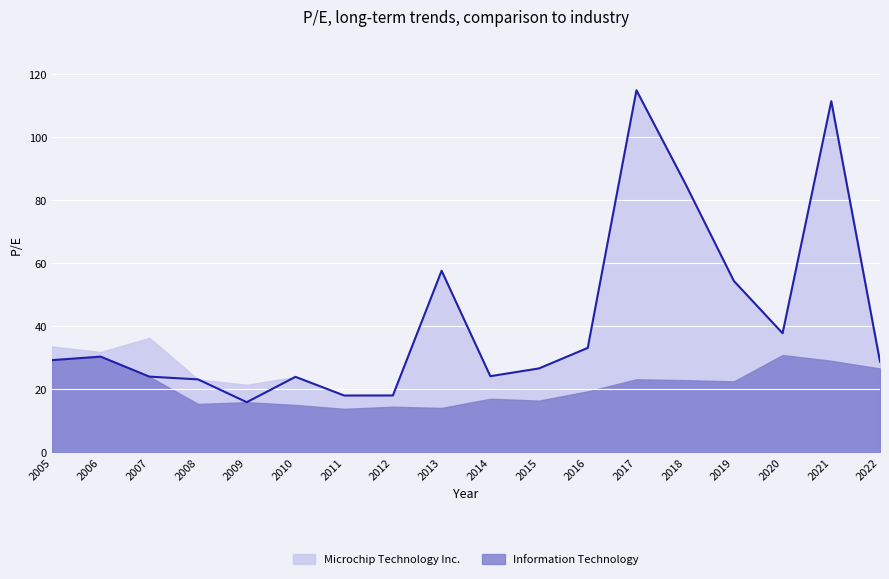

True or false: the data shows 24.0 at 2007.

True